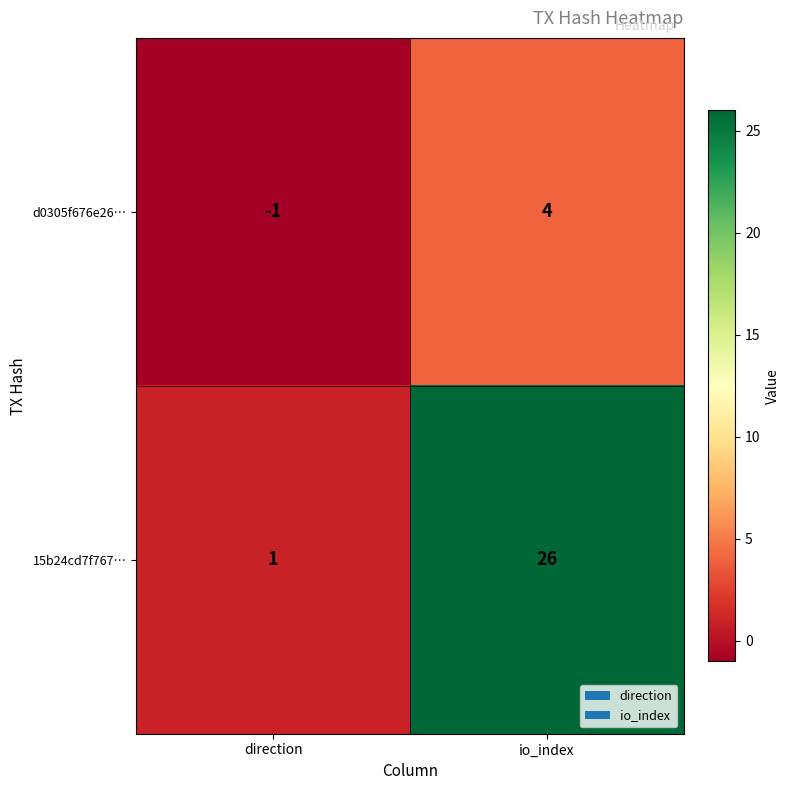

Reading right to left, transcribe all the data shown in this chart.

d0305f676e26…: io_index=4	direction=-1
15b24cd7f767…: io_index=26	direction=1